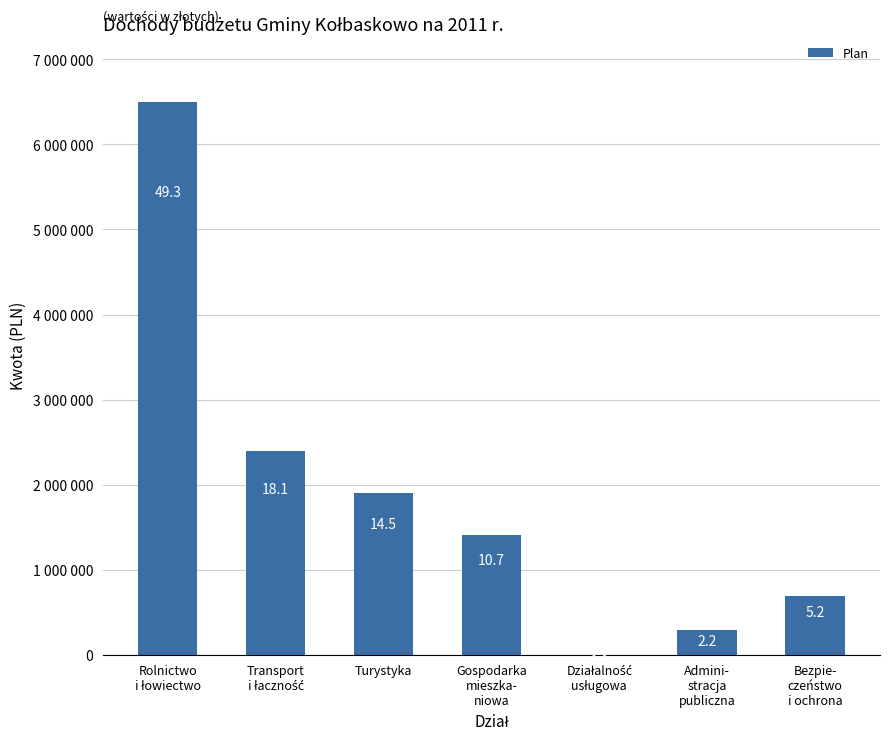

Count the number of categories in the chart.

7